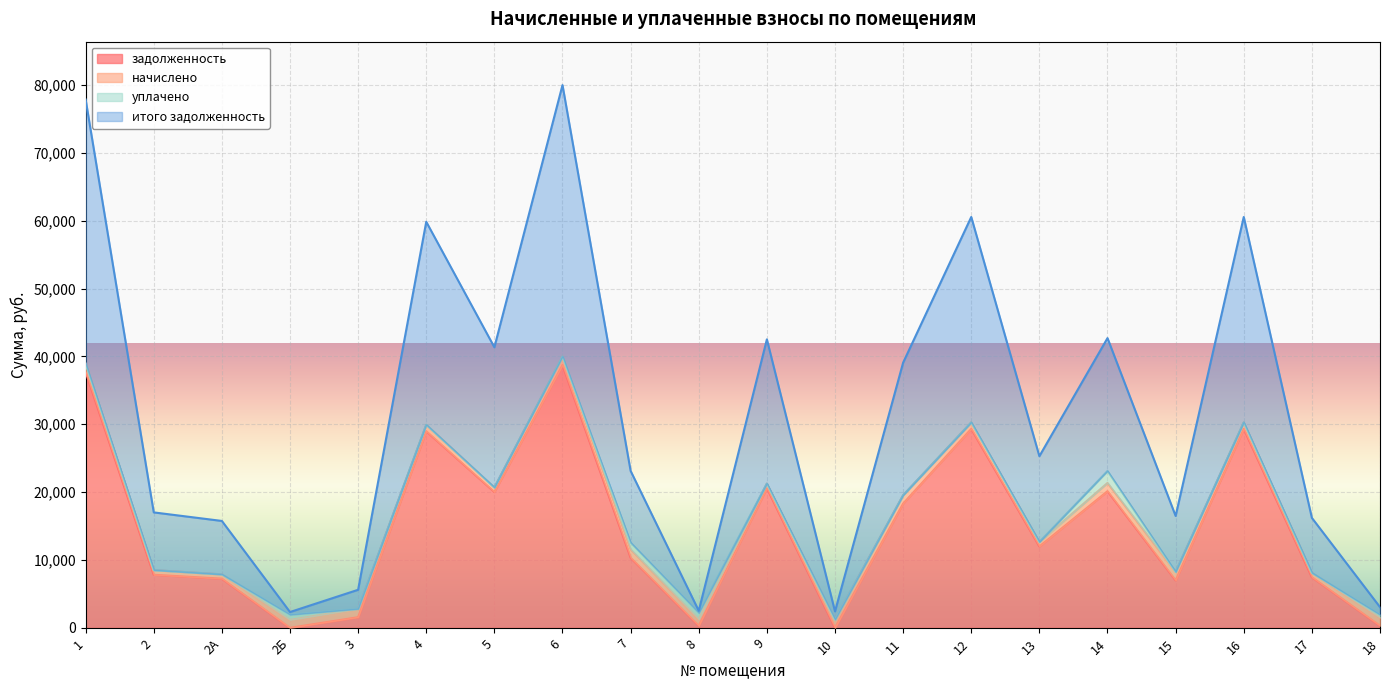

True or false: задолженность has a value of 16934.6 at 10.

False